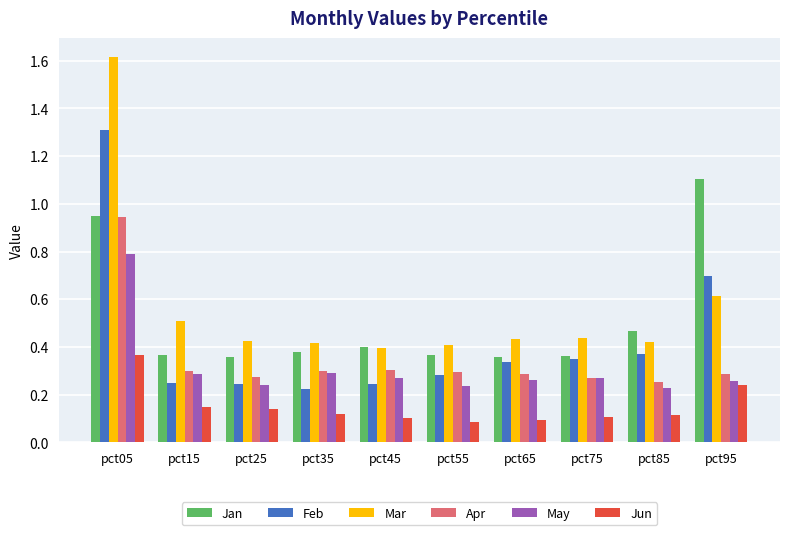

At which category is the sum across all series the highest?

pct05